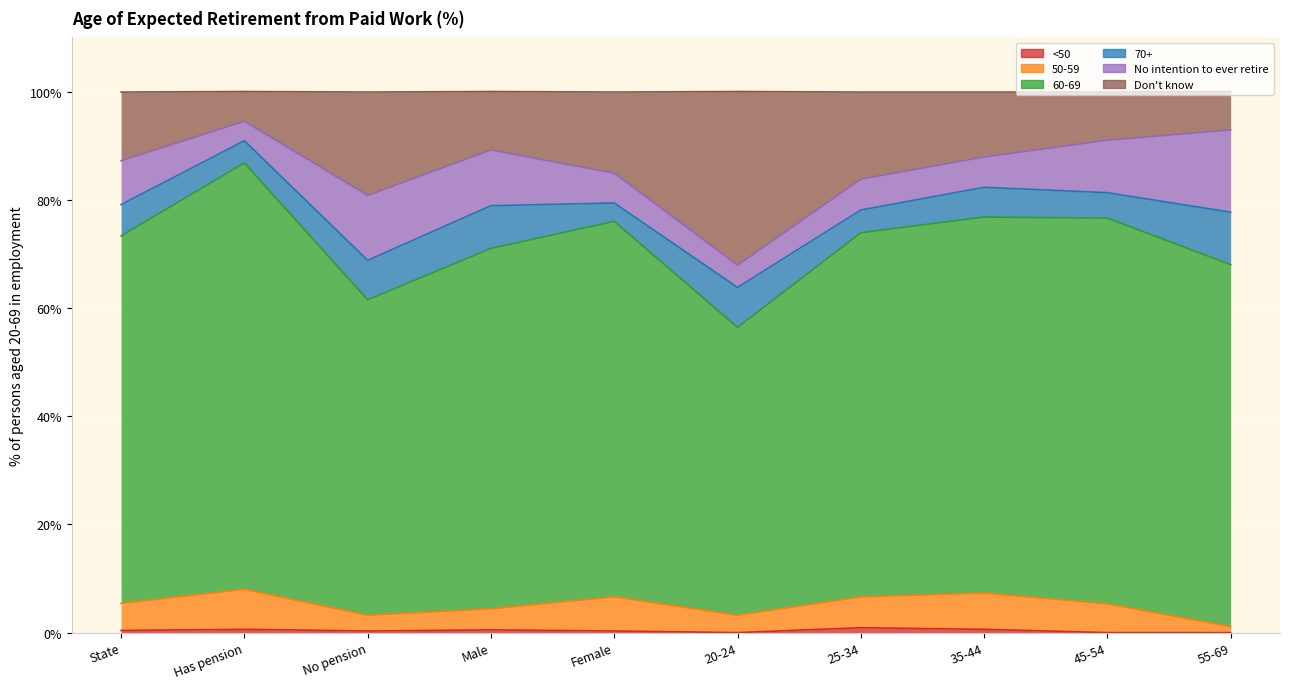

What is the label of the 7th point from the left?

25-34